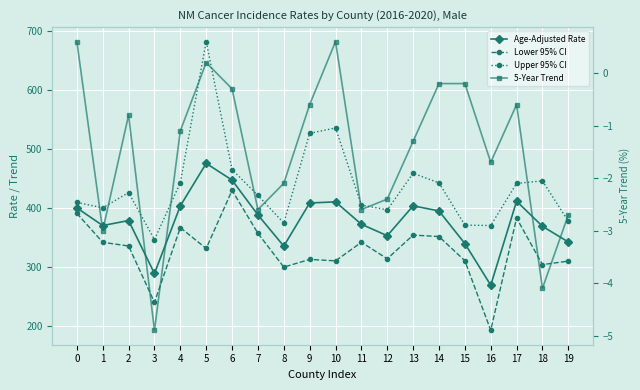

Where is Age-Adjusted Rate nearest to the value 372?

11